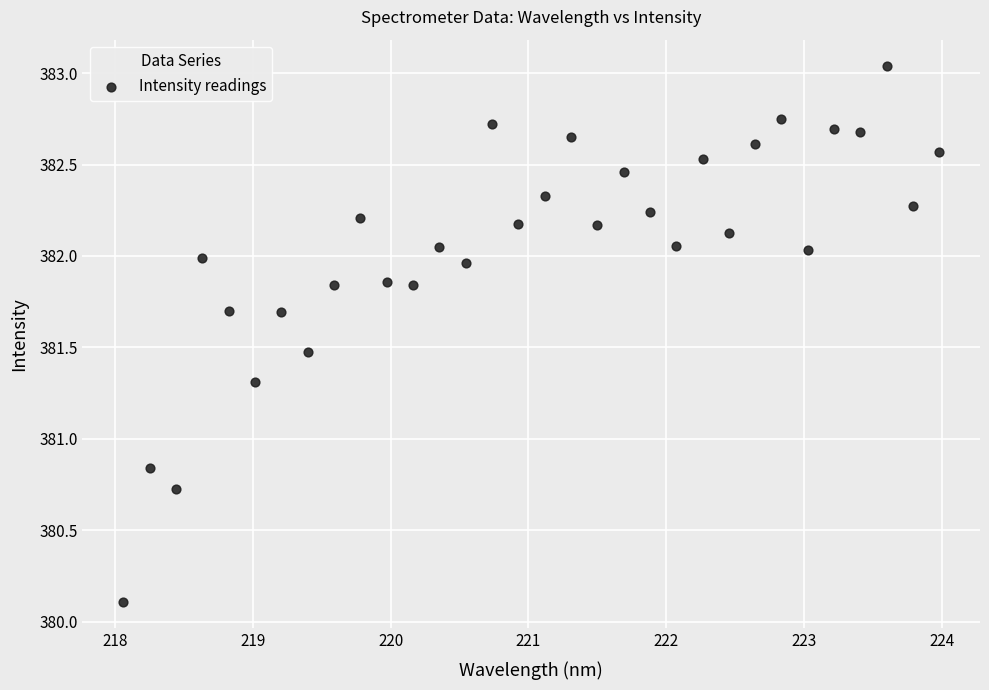

What is the range of X values (max minus min)?

5.9